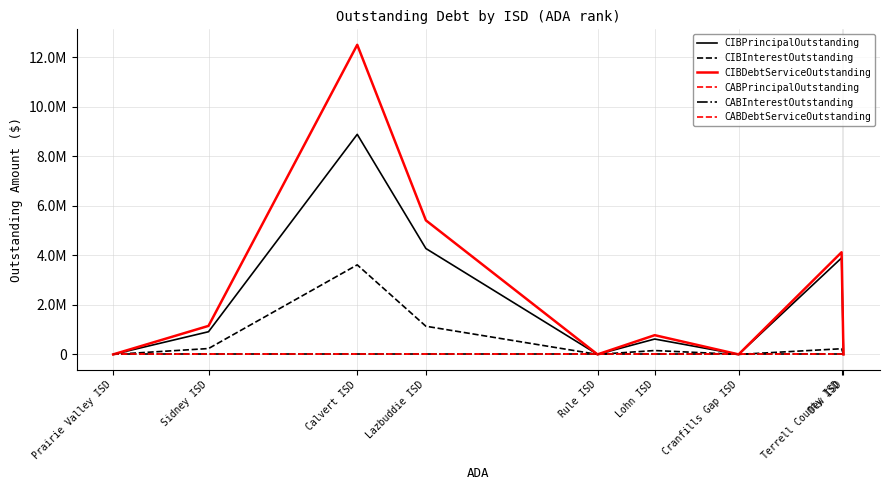

Reading left to right, extract all data points from this chart.

CIBPrincipalOutstanding: Dew ISD=0.0	Terrell County ISD=3895000.0	Cranfills Gap ISD=0.0	Lohn ISD=620000.0	Rule ISD=0.0	Lazbuddie ISD=4275000.0	Calvert ISD=8885000.0	Sidney ISD=915000.0	Prairie Valley ISD=0.0
CIBInterestOutstanding: Dew ISD=0.0	Terrell County ISD=228740.8	Cranfills Gap ISD=0.0	Lohn ISD=155875.0	Rule ISD=0.0	Lazbuddie ISD=1136920.0	Calvert ISD=3614750.0	Sidney ISD=236062.5	Prairie Valley ISD=0.0
CIBDebtServiceOutstanding: Dew ISD=0.0	Terrell County ISD=4123740.8	Cranfills Gap ISD=0.0	Lohn ISD=775875.0	Rule ISD=0.0	Lazbuddie ISD=5411920.0	Calvert ISD=12499750.0	Sidney ISD=1151062.5	Prairie Valley ISD=0.0
CABPrincipalOutstanding: Dew ISD=0.0	Terrell County ISD=0.0	Cranfills Gap ISD=0.0	Lohn ISD=0.0	Rule ISD=0.0	Lazbuddie ISD=0.0	Calvert ISD=0.0	Sidney ISD=0.0	Prairie Valley ISD=0.0
CABInterestOutstanding: Dew ISD=0.0	Terrell County ISD=0.0	Cranfills Gap ISD=0.0	Lohn ISD=0.0	Rule ISD=0.0	Lazbuddie ISD=0.0	Calvert ISD=0.0	Sidney ISD=0.0	Prairie Valley ISD=0.0
CABDebtServiceOutstanding: Dew ISD=0.0	Terrell County ISD=0.0	Cranfills Gap ISD=0.0	Lohn ISD=0.0	Rule ISD=0.0	Lazbuddie ISD=0.0	Calvert ISD=0.0	Sidney ISD=0.0	Prairie Valley ISD=0.0